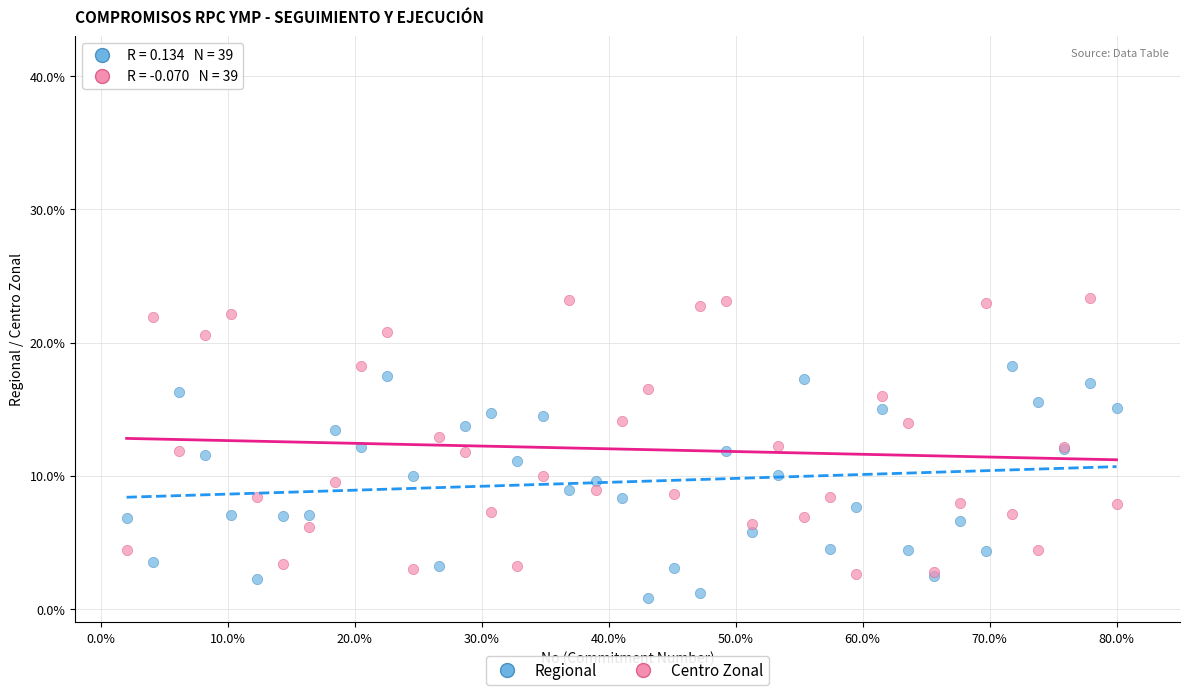

What is the X range (max minus min) for the scatter plot?

77.9